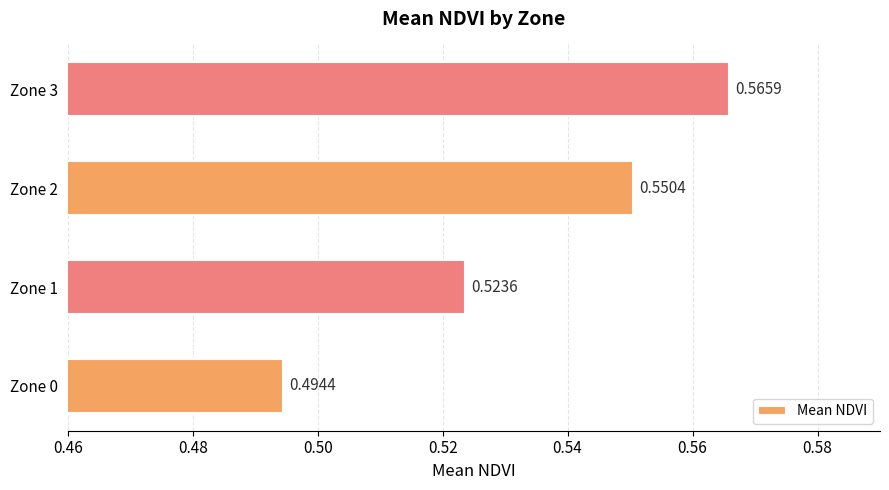

What is the sum of all values?

2.1